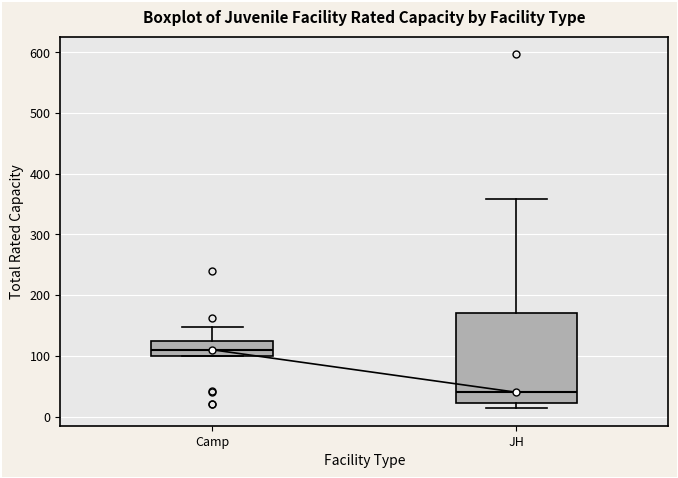

Where does the upper whisker of the box for Camp end on the y-axis? The values are not printed on the chart, so give them approximately, as read against the axis.

150